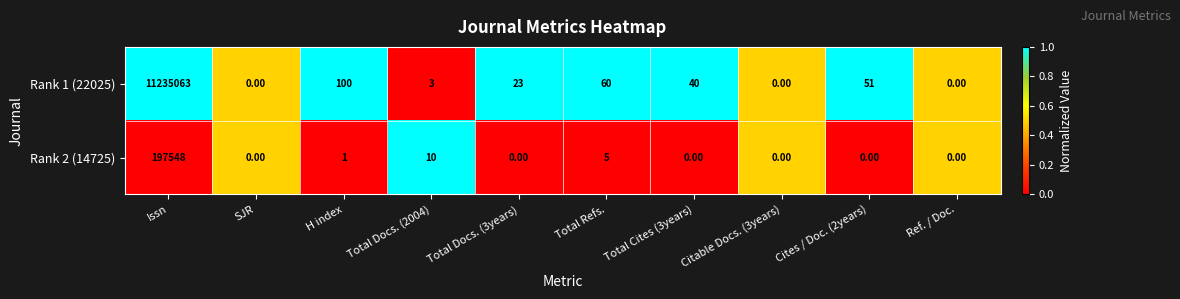

Rank the series at Total Cites (3years) from highest to lowest value.

Rank 1 (22025), Rank 2 (14725)